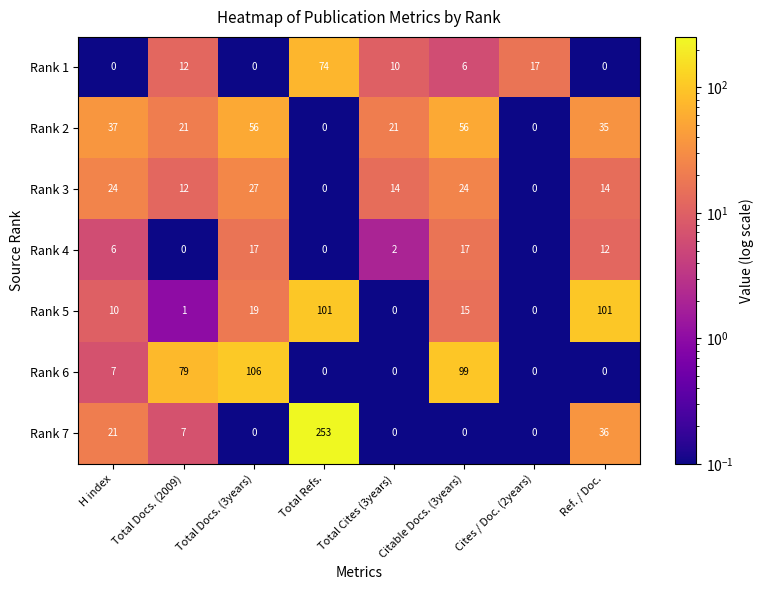

What is the total value across all series at Total Docs. (2009)?

132